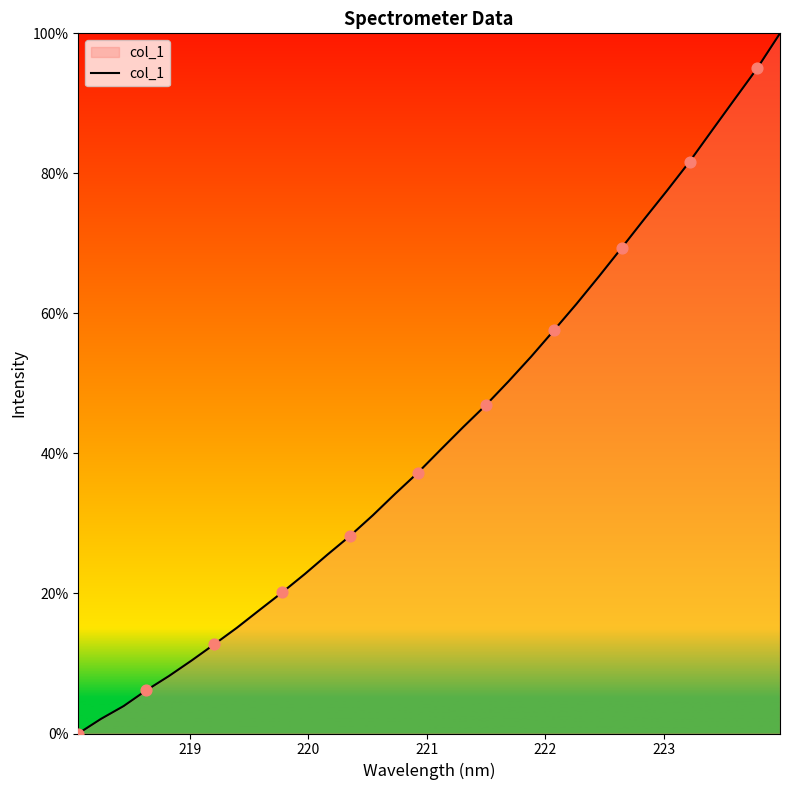

What is the difference between the maximum and minimum values?

100.0